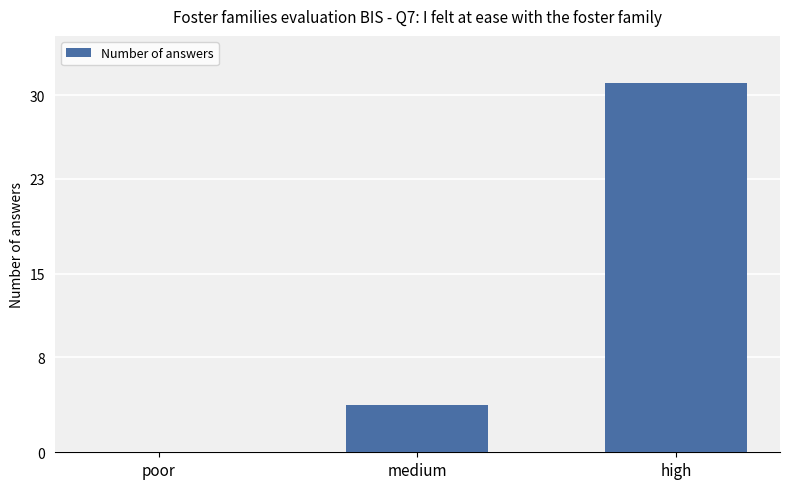

True or false: the data shows 4 at medium.

True